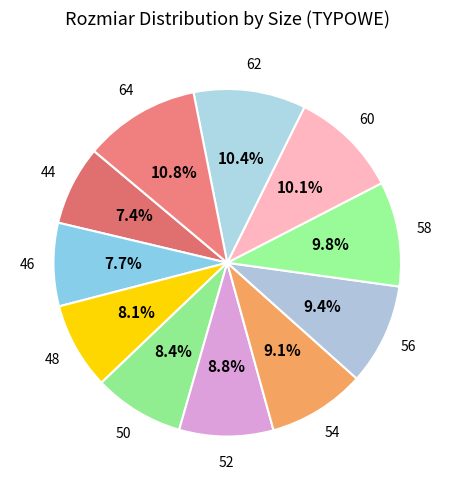

To the nearest percent, what is the average slice percentage?

9%